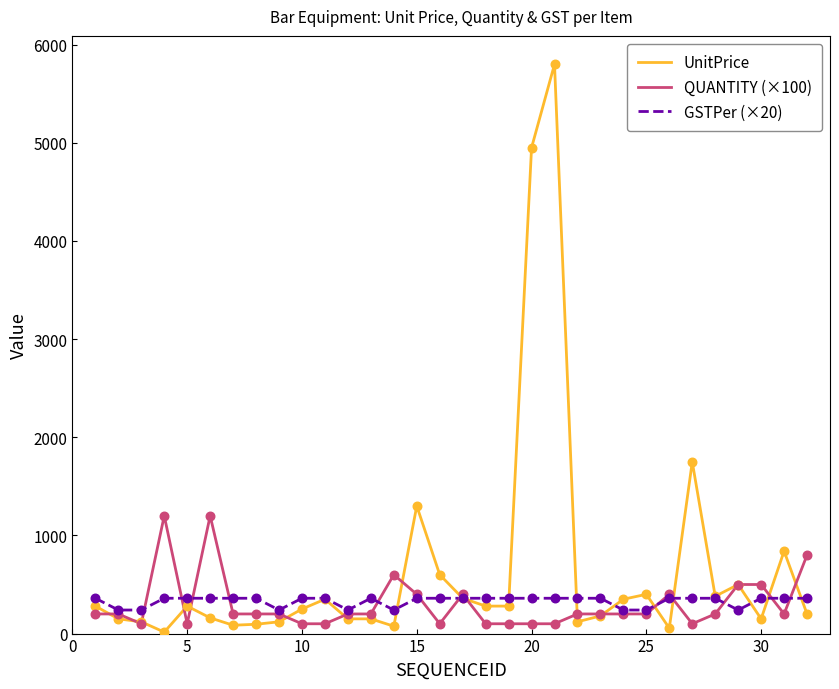

Which series has the largest total across all categories?

UnitPrice